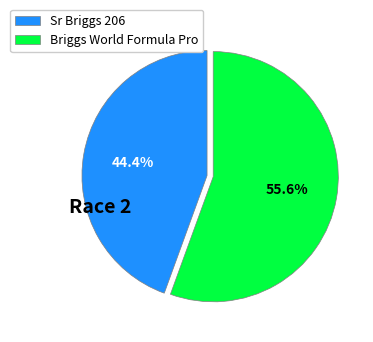

Which has a higher value, Briggs World Formula Pro or Sr Briggs 206?

Briggs World Formula Pro